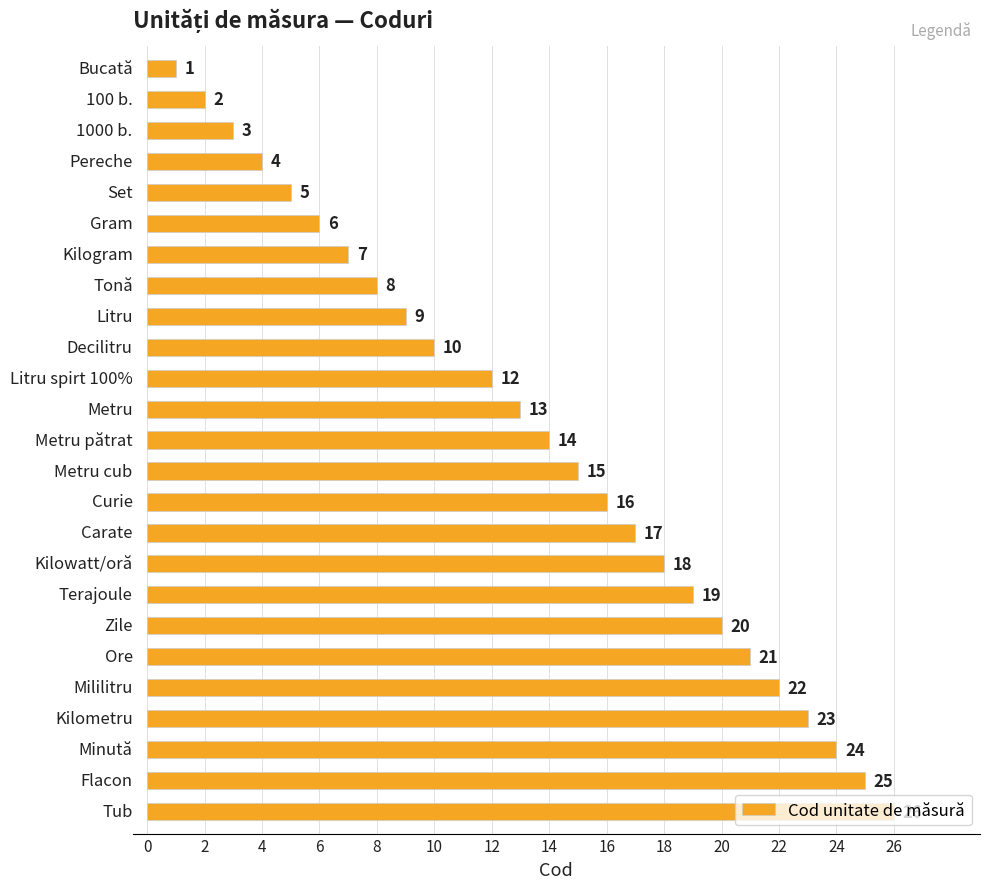

What is the greatest value displayed?

26